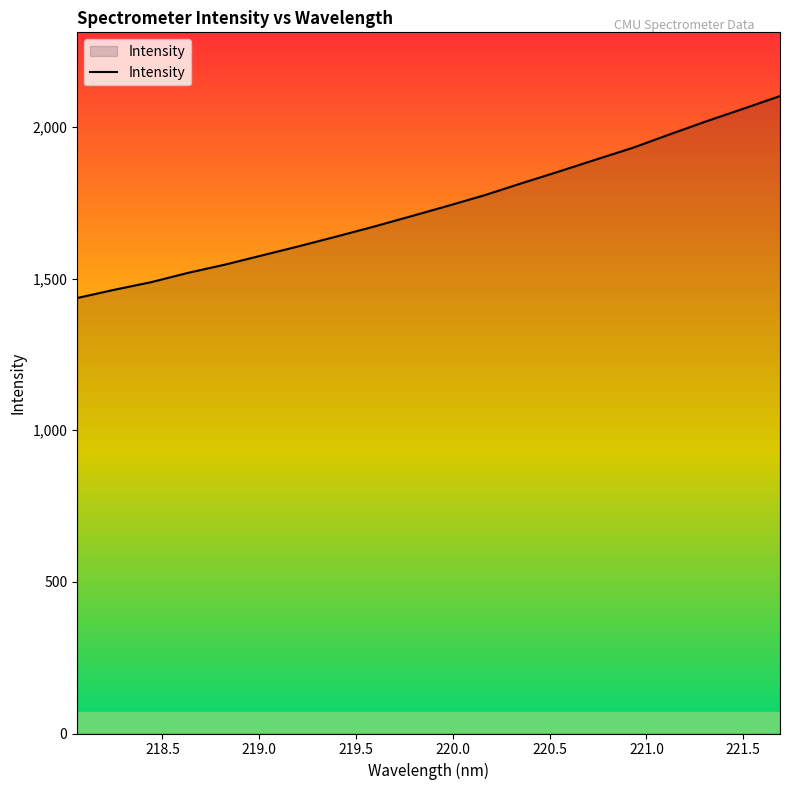

What is the minimum value shown in the chart?

1435.8